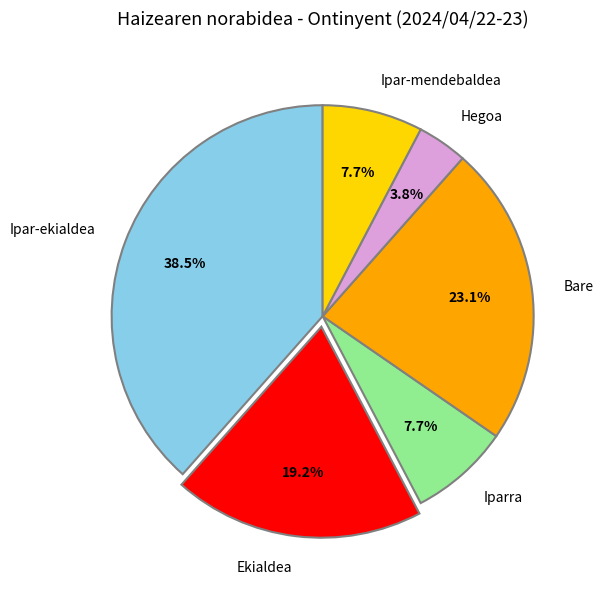

Is there a majority slice in this chart?

No